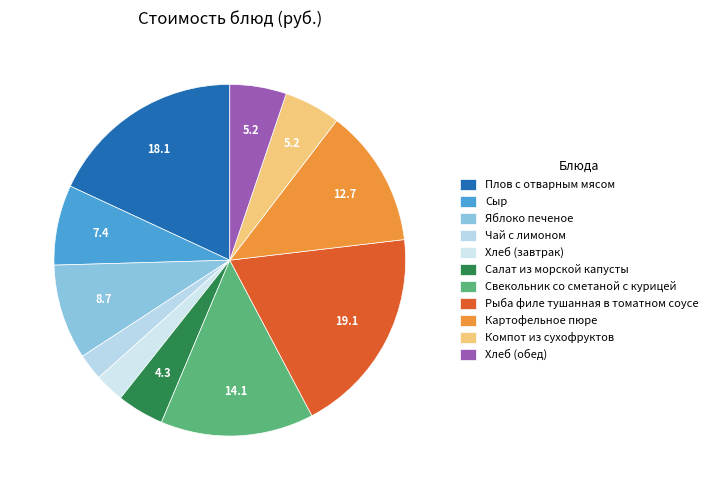

What is the ratio of the value at Хлеб (обед) to the value at Салат из морской капусты?

1.2